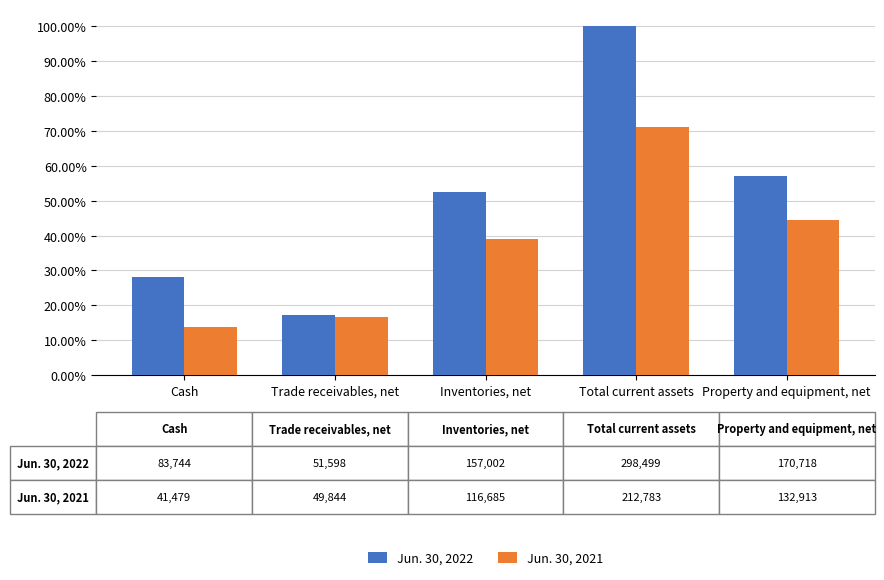

Is it true that Jun. 30, 2021 equals 212783 at Total current assets?

True